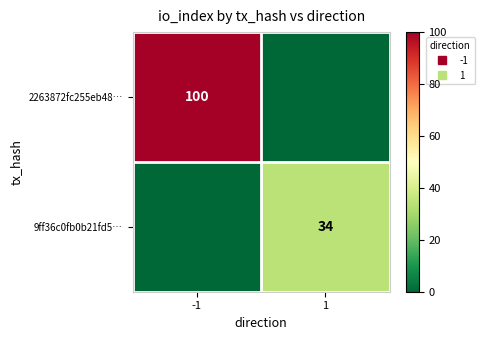

Which series has the largest total across all categories?

2263872fc255eb48…